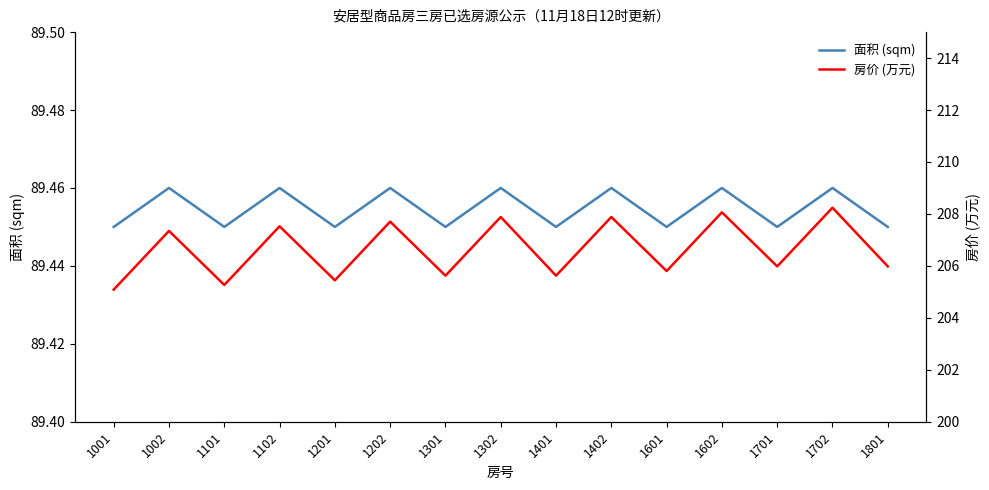

Between 1102 and 1301, which is larger?

1102